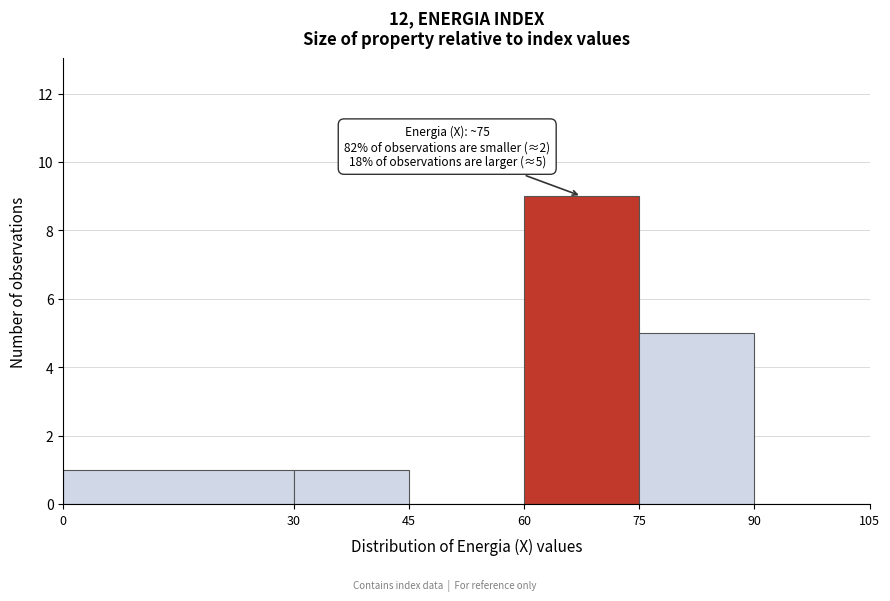

Which range on the x-axis has the tallest bar?

60 to 75